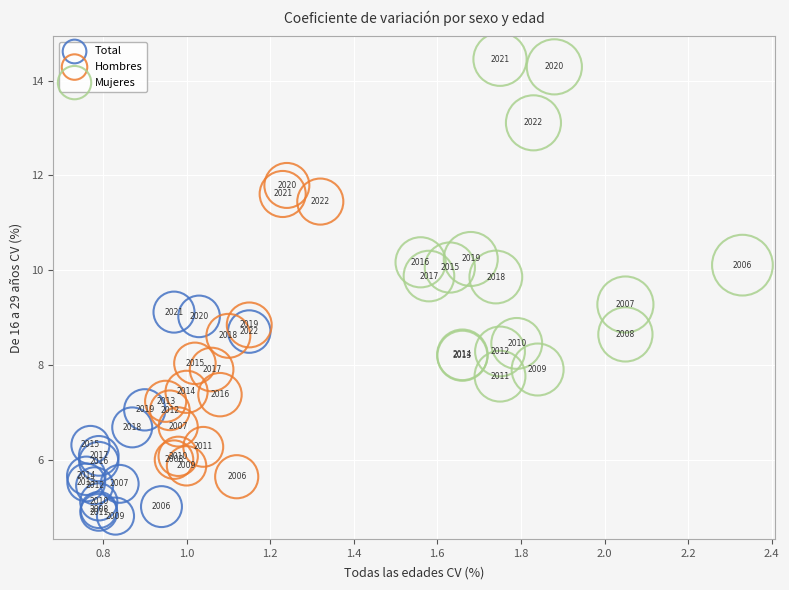

What are all the series names shown in the legend?

Total, Hombres, Mujeres